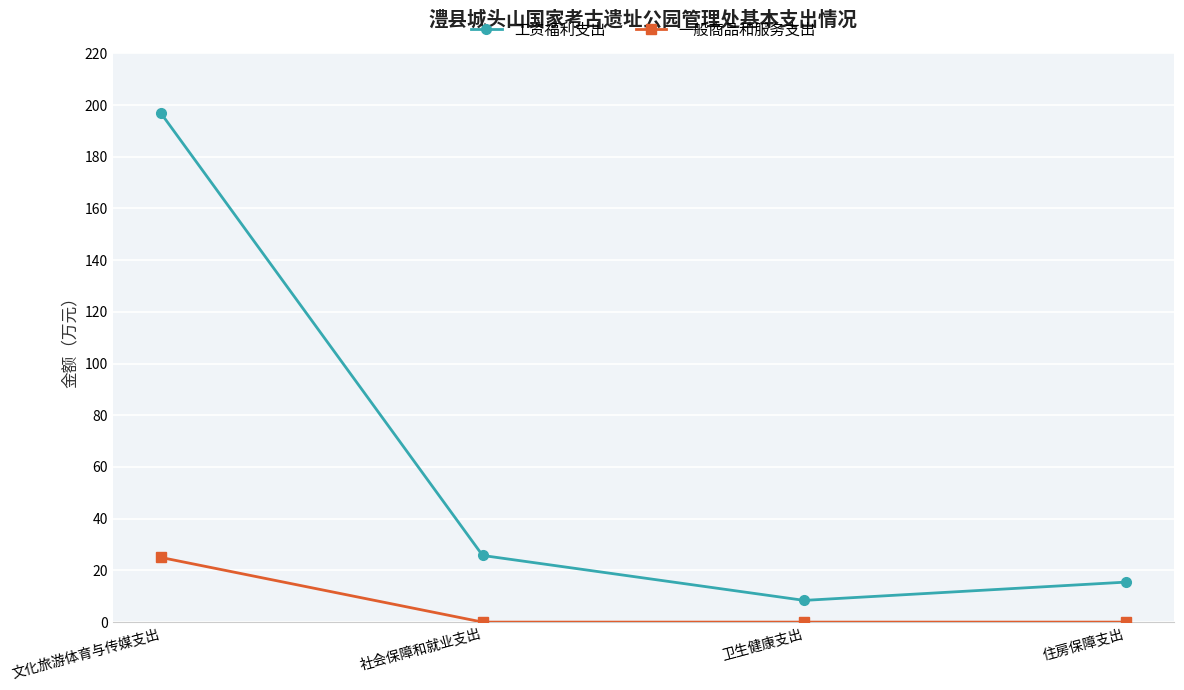

True or false: 一般商品和服务支出 and 工资福利支出 intersect in this chart.

False